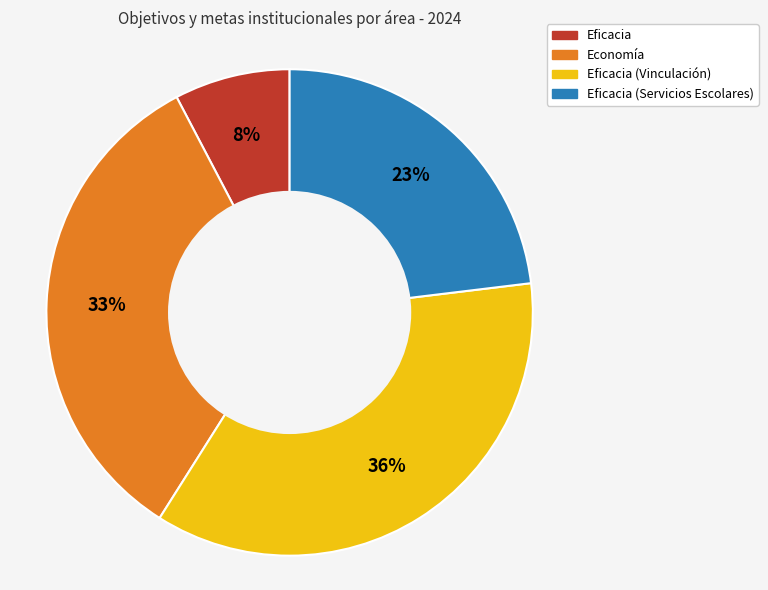

To the nearest percent, what is the average slice percentage?

25%